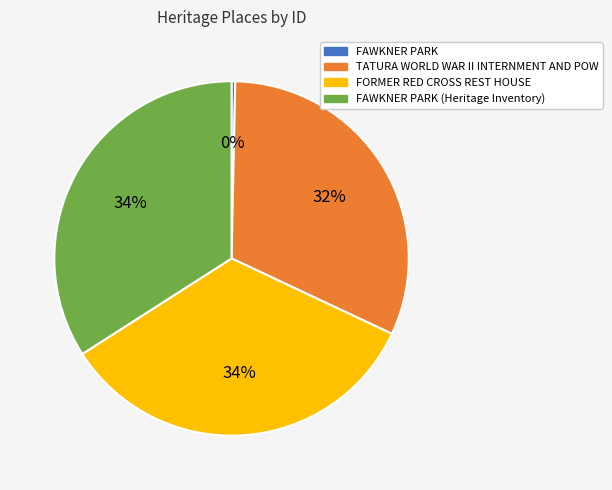

To the nearest percent, what is the difference between the largest and smallest slice percentages?

34%